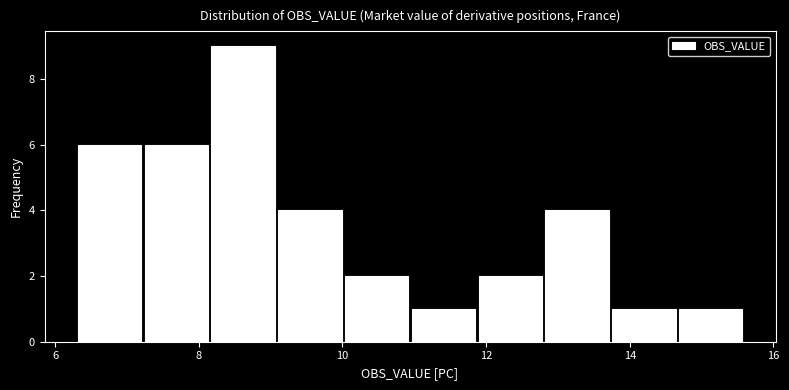

Reading left to right, list every bar in this chart as the range it spans on the x-axis followed by its height. Neither the bar edges nor the heights are printed on the chart, so give them approximately, as read against the axes.

6.2 to 7.2: 6
7.2 to 8.2: 6
8.2 to 9.0: 9
9.0 to 10.0: 4
10.0 to 11.0: 2
11.0 to 11.8: 1
11.8 to 12.8: 2
12.8 to 13.8: 4
13.8 to 14.6: 1
14.6 to 15.6: 1